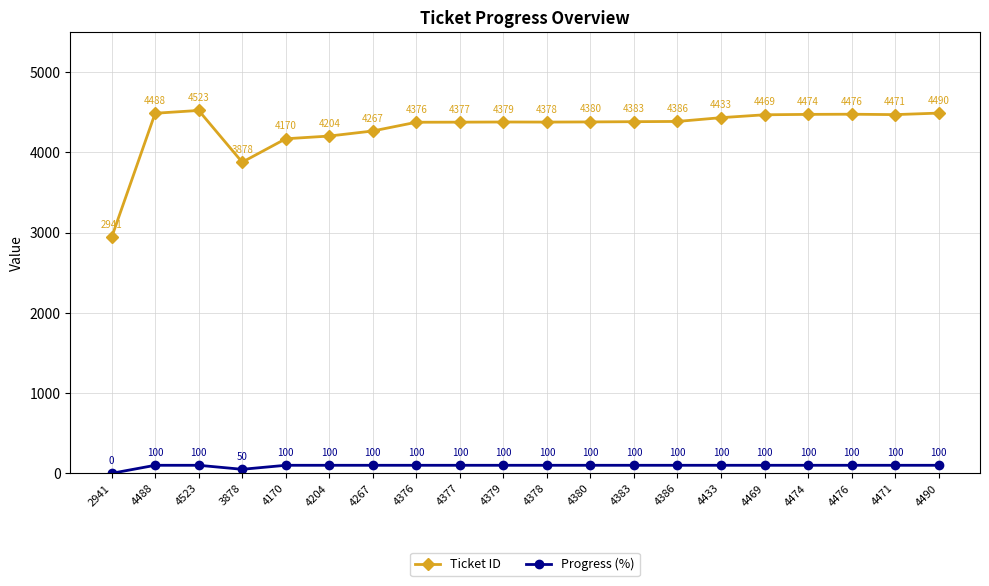

What is the greatest value displayed?

4523